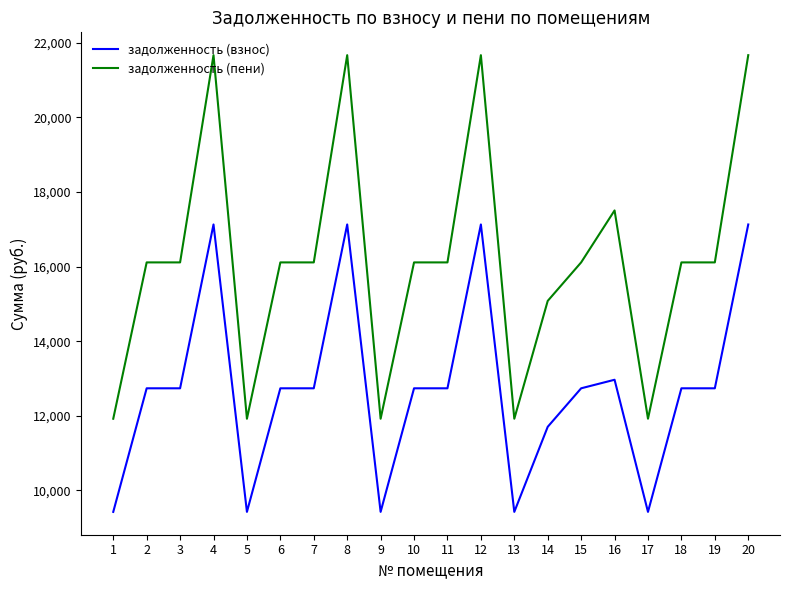

What is the difference between the highest and lowest values at 12?

4538.3